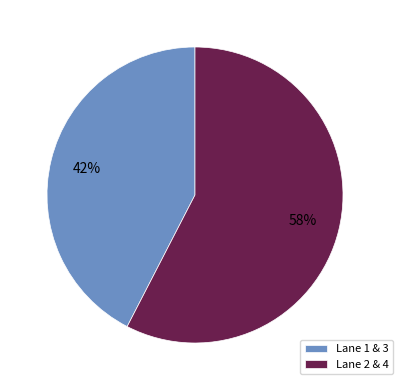

Is it true that Lane 2 & 4 is 58% of the pie?

True